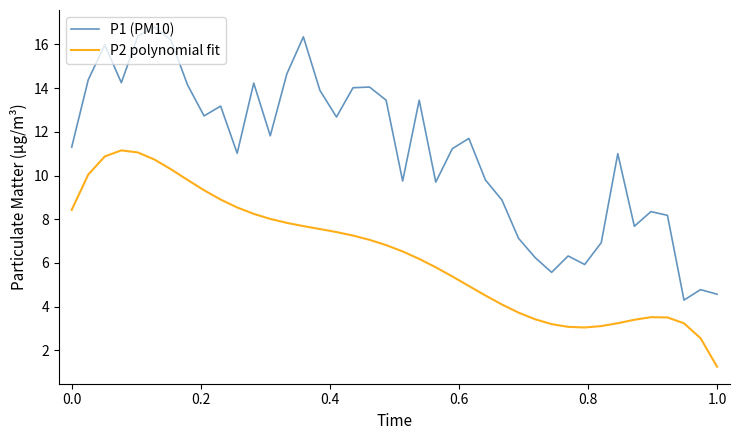

What is the smallest value displayed?

1.3